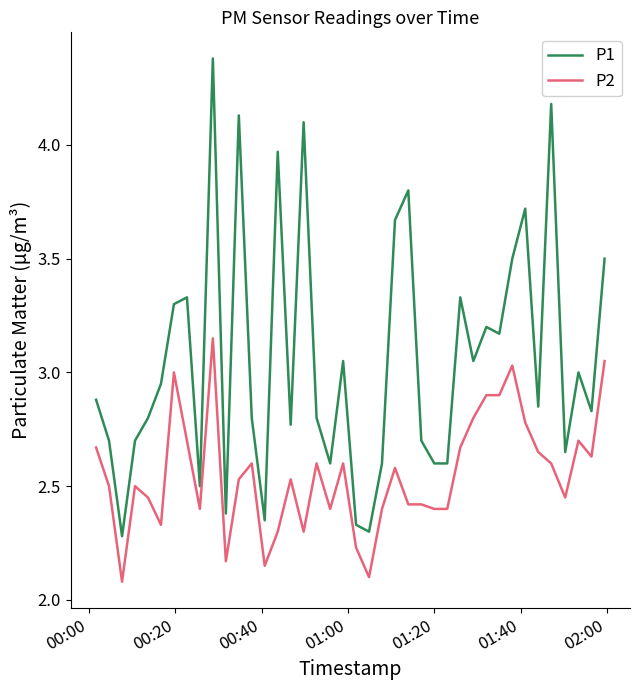

Which series has the largest range (max minus min)?

P1